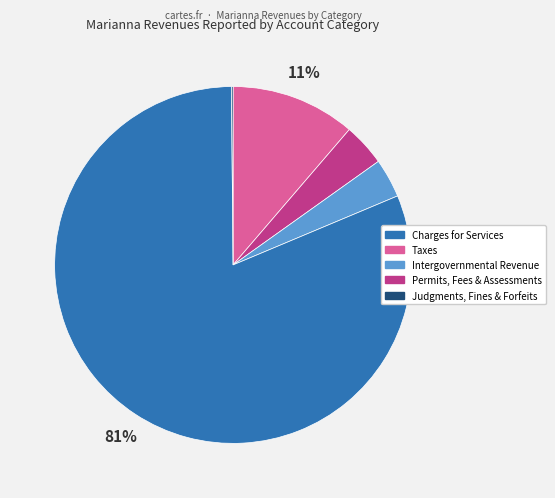

To the nearest percent, what is the average slice percentage?

20%